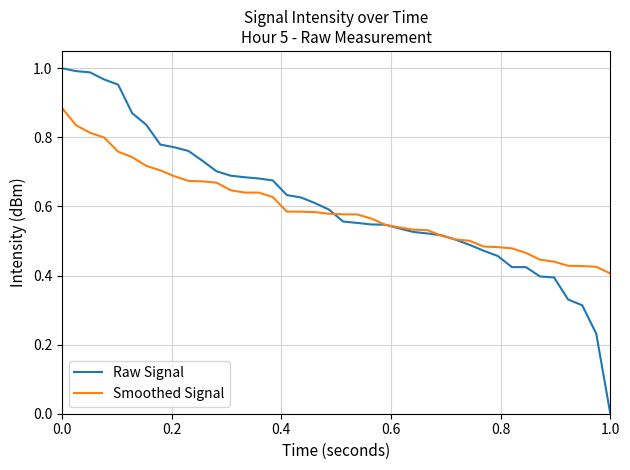

Which series has the widest spread of values?

Raw Signal